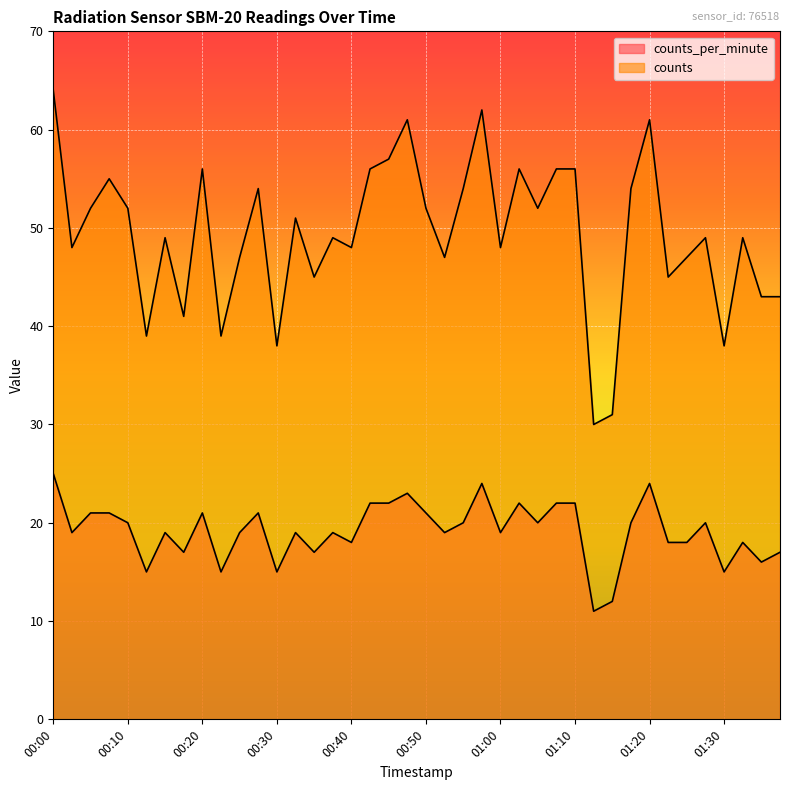

True or false: counts_per_minute and counts intersect in this chart.

False